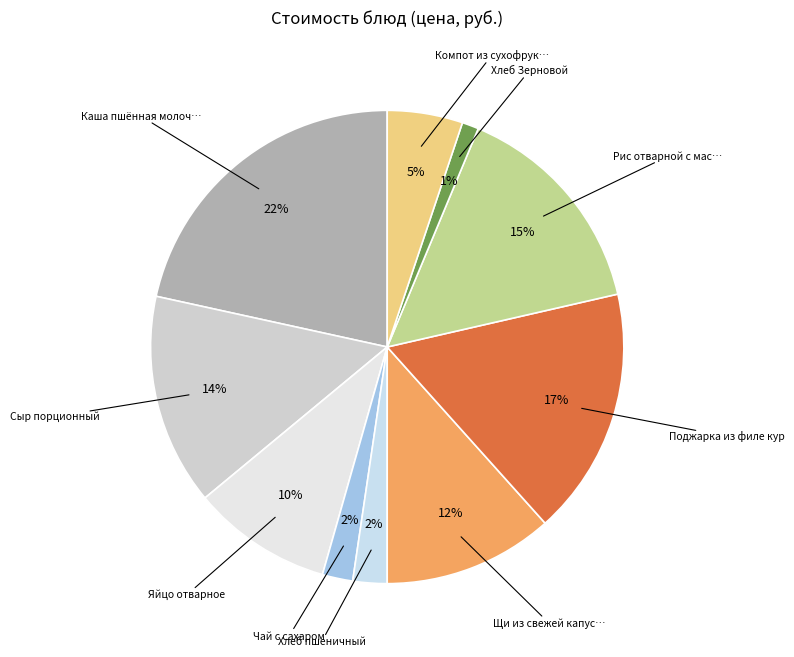

How many segments does this pie chart have?

10